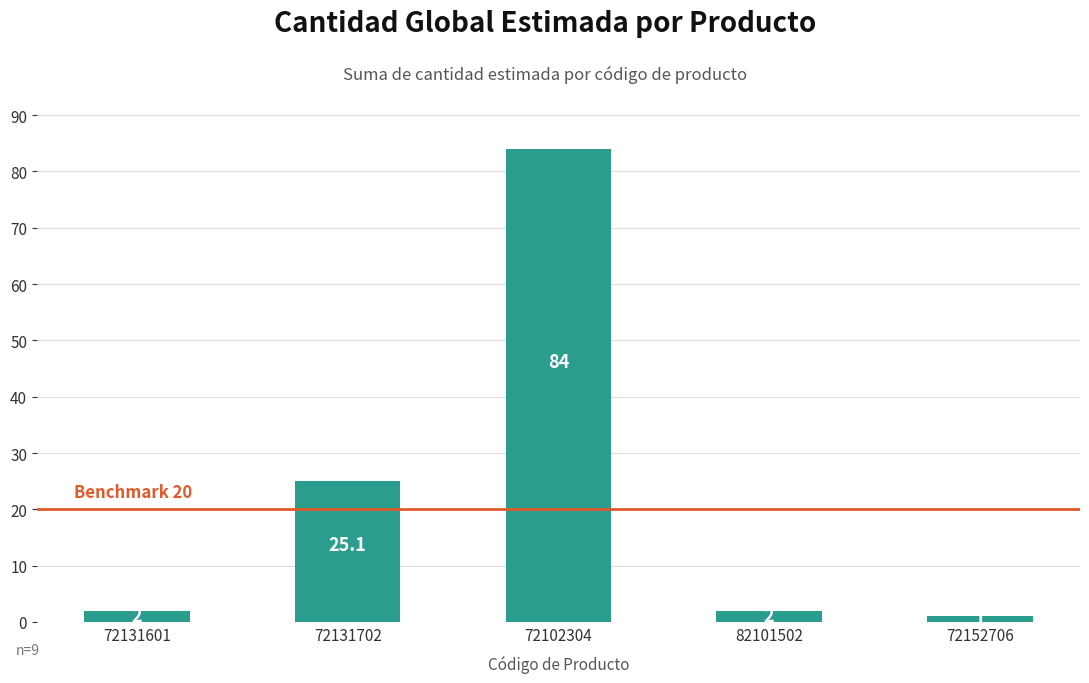

What is the greatest value displayed?

84.0